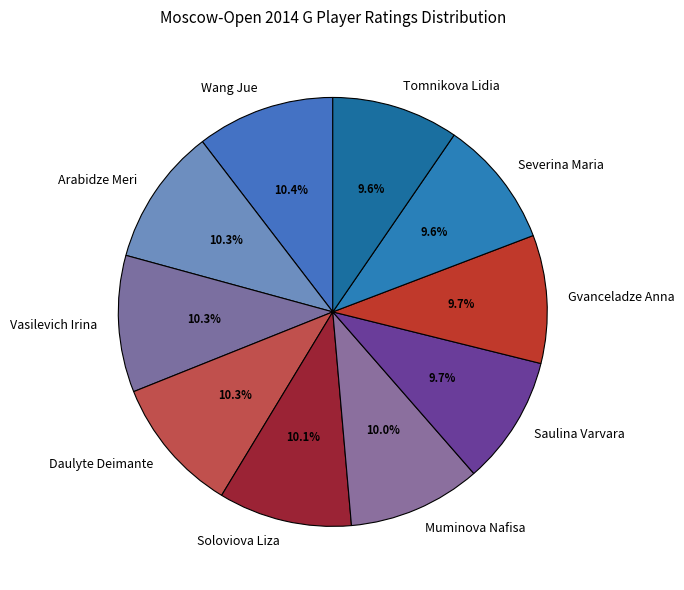

To the nearest percent, what percentage of the pie is Muminova Nafisa?

10%